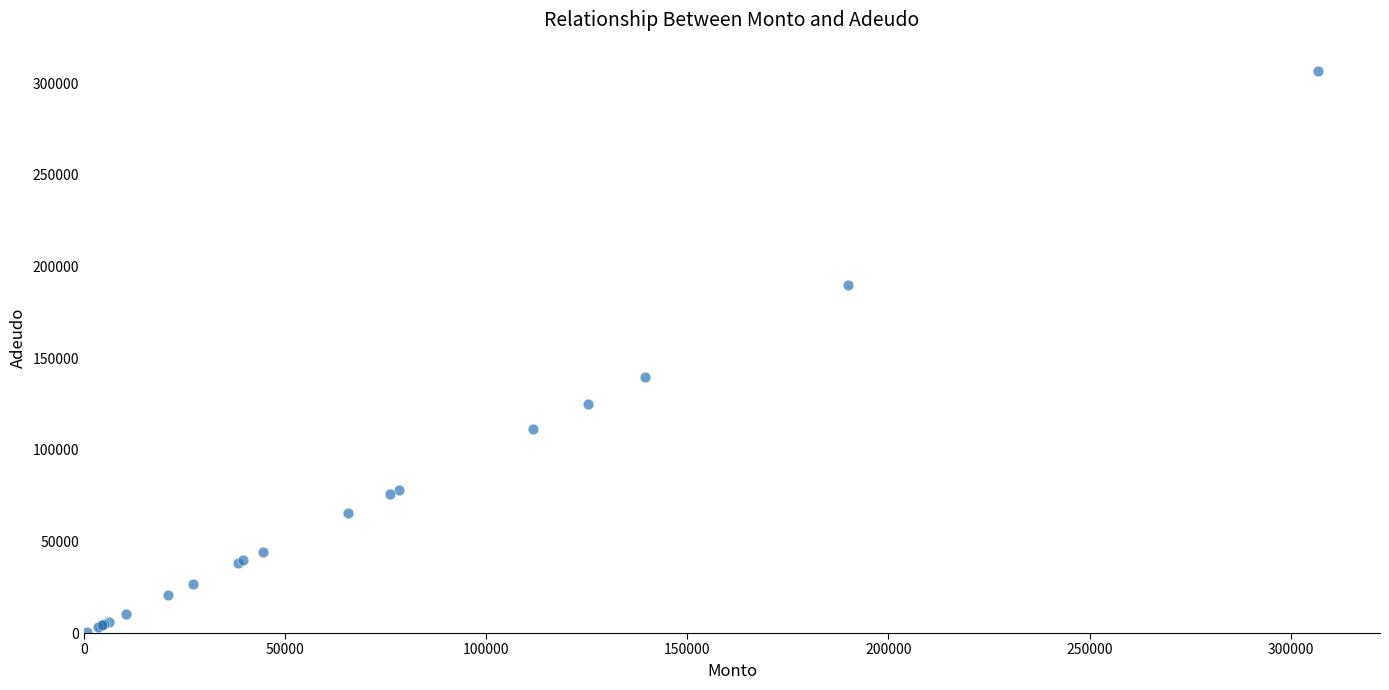

What Y value in the scatter plot is closest to 153781?

139500